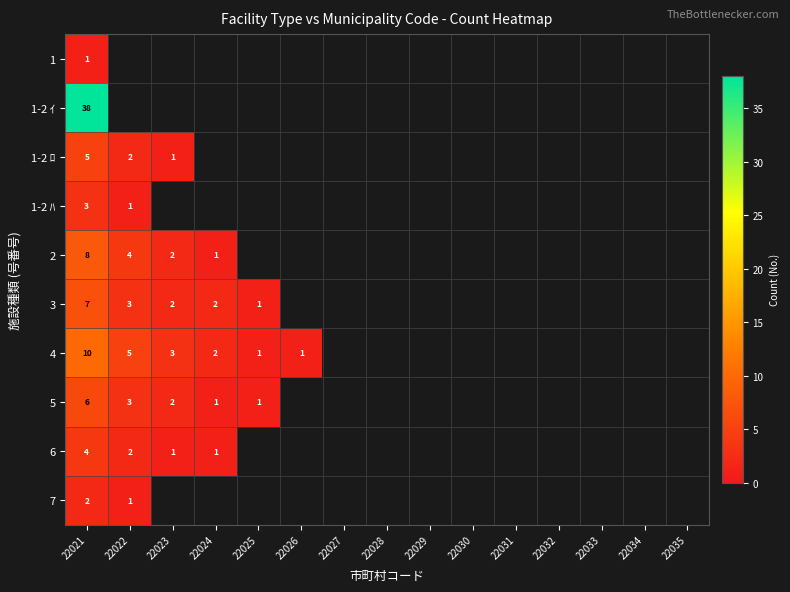

Is the value of 1-2 ﾊ at 22021 greater than the value of 3 at 22021?

No